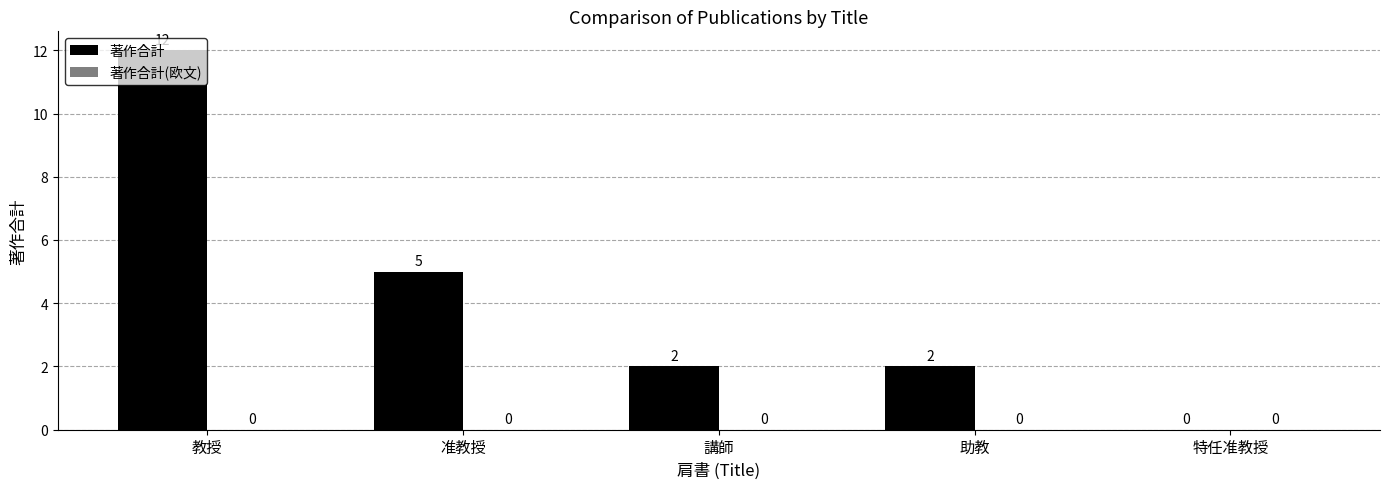

What is the sum of the values at 特任准教授 and 准教授?

5